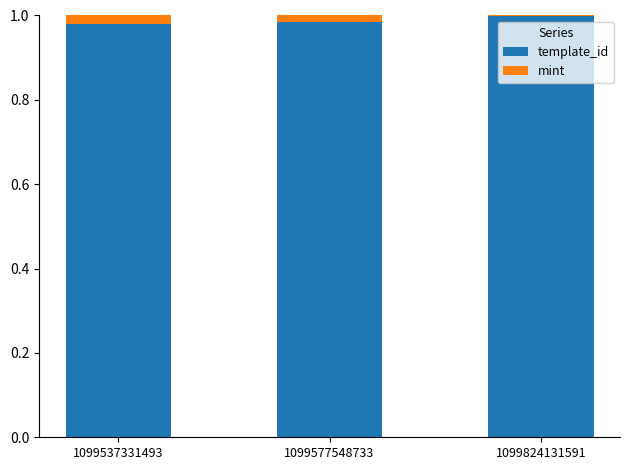

The template_id series shows 1.0 at 1099537331493. True or false?

True